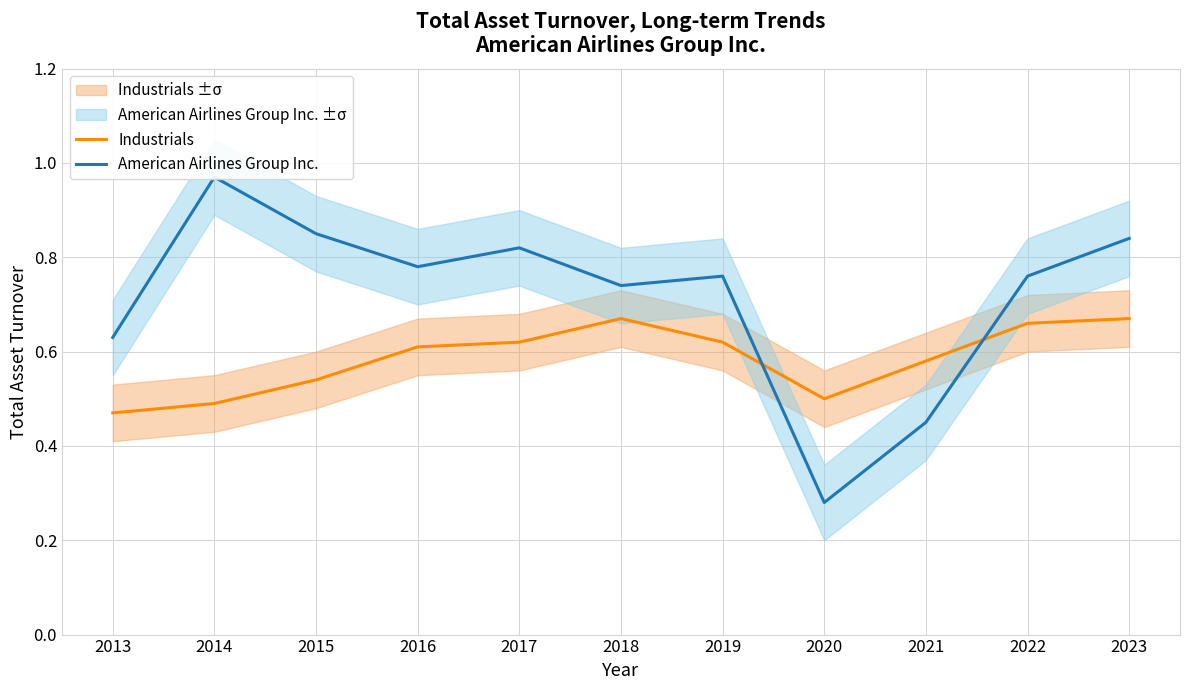

What is the difference between the maximum and minimum values in the American Airlines Group Inc. series?

0.7